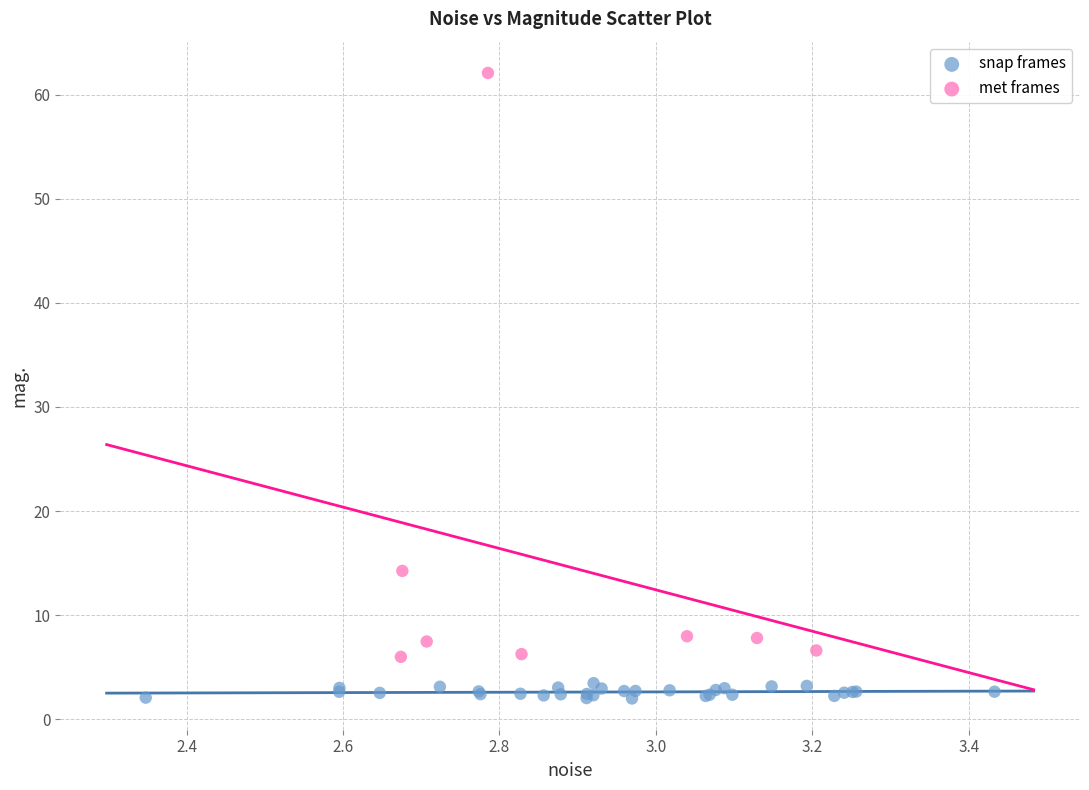

Which series contains the lowest Y value?

snap frames